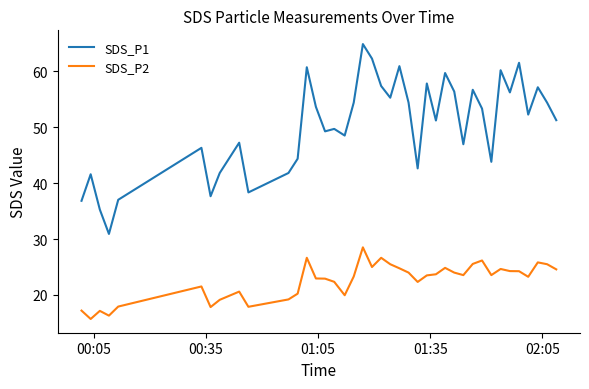

What is the minimum value shown in the chart?

15.7